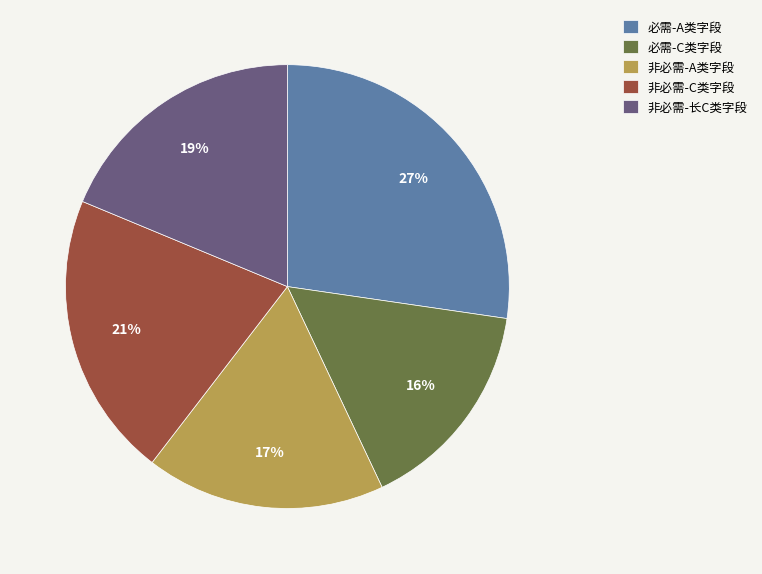

Do 非必需-A类字段 and 非必需-C类字段 together represent more than half of the pie?

No